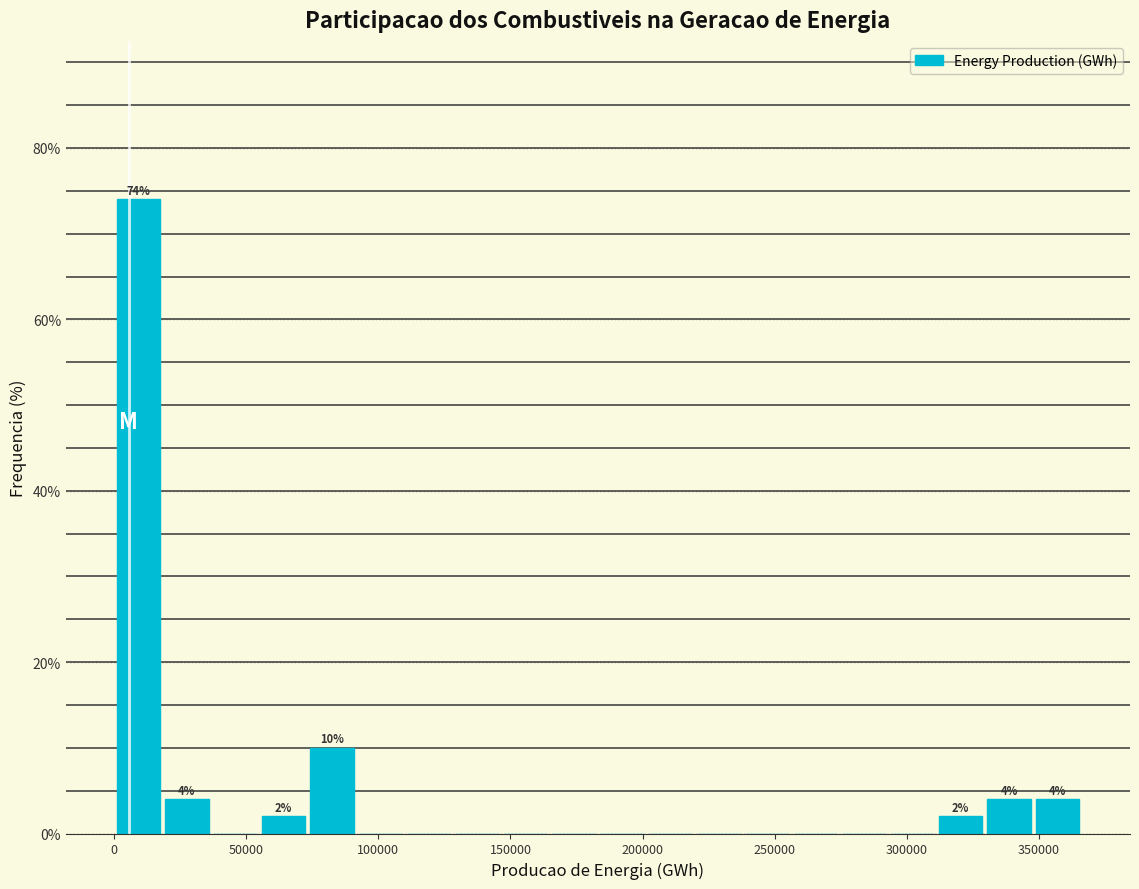

Around what value on the x-axis is the tallest bar? Give the approximate position of its centre, as read against the axis.

10000